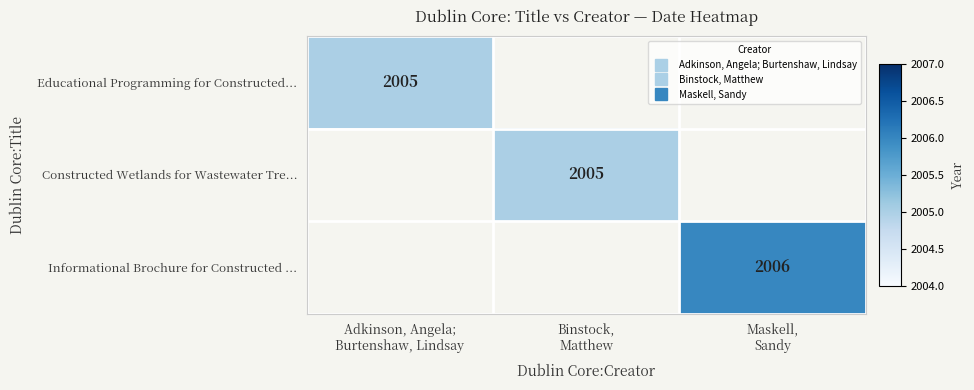

List the series in order of their overall mean, lowest first.

Educational Programming for Constructed..., Constructed Wetlands for Wastewater Tre..., Informational Brochure for Constructed ...